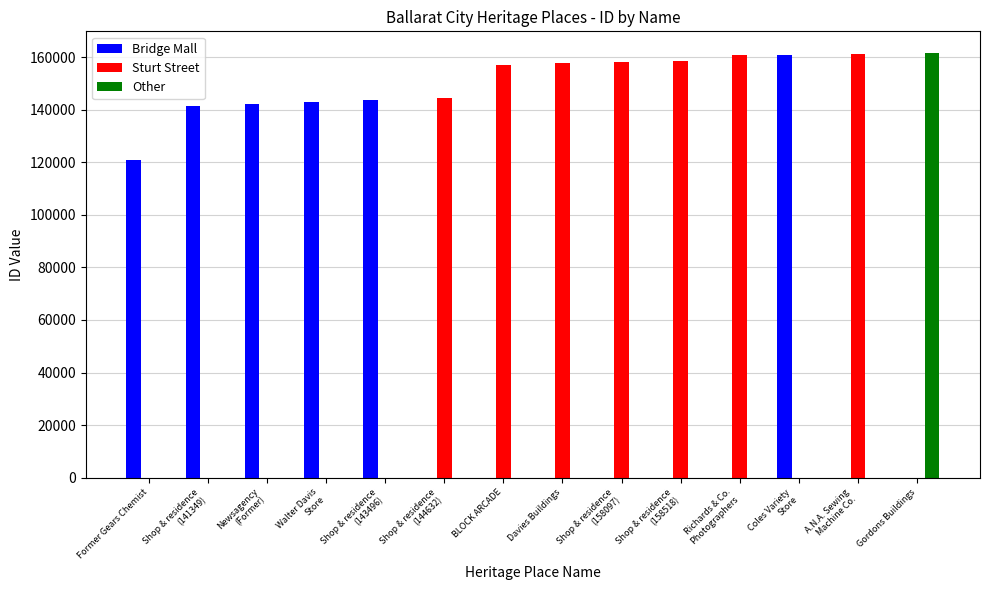

What is the highest value of the Bridge Mall series?

160762